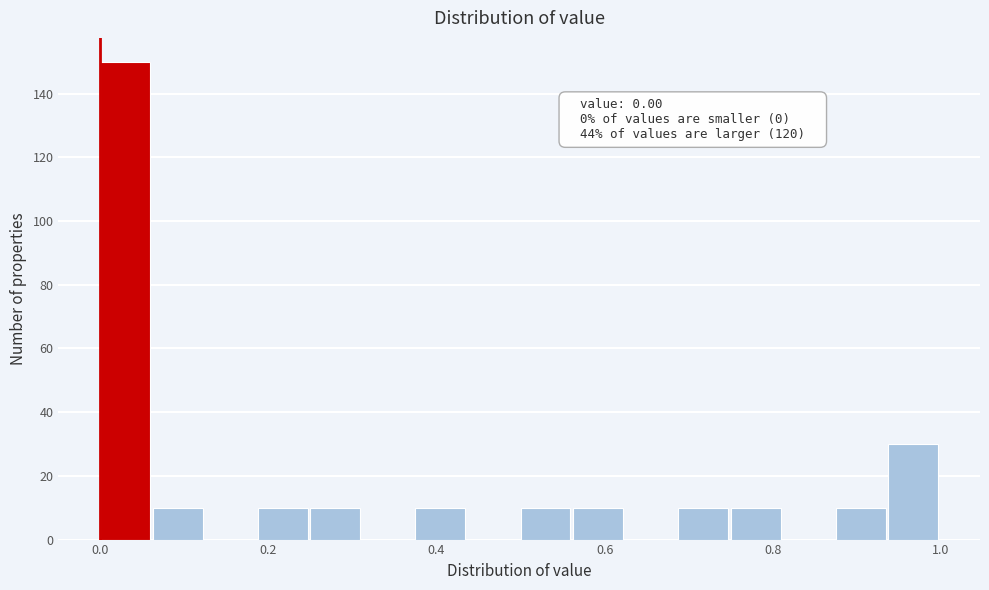

Read against the x-axis, roughly where is the centre of the tallest bar?

0.02